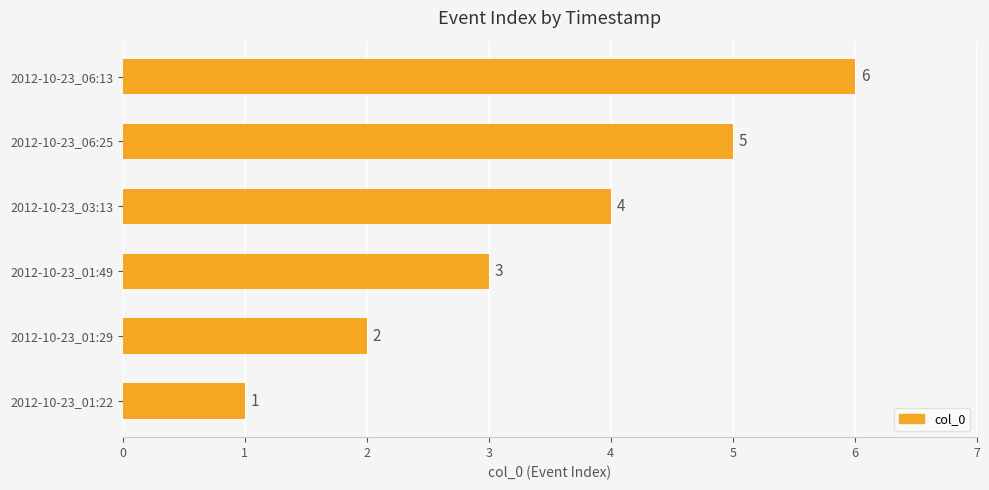

True or false: the data shows 6 at 2012-10-23_06:13.

True